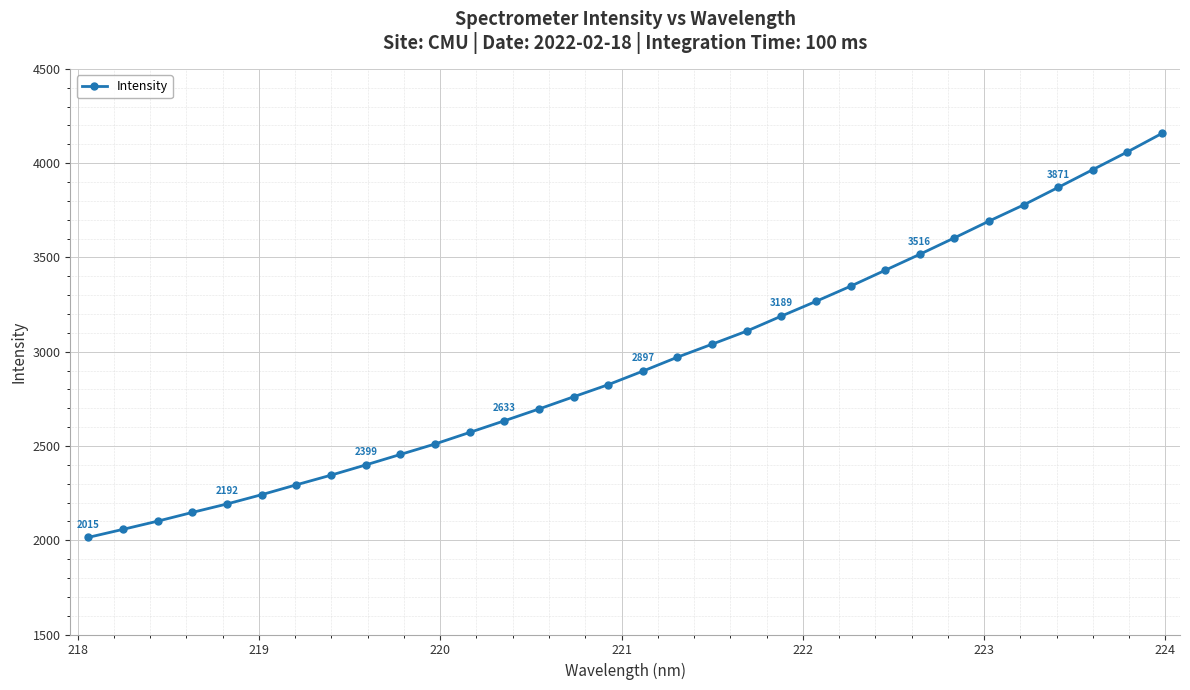

What is the value of the 6th point from the left?

2241.6